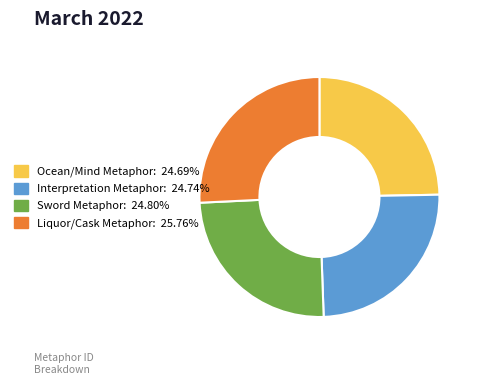

Which slice is the largest?

Liquor/Cask Metaphor